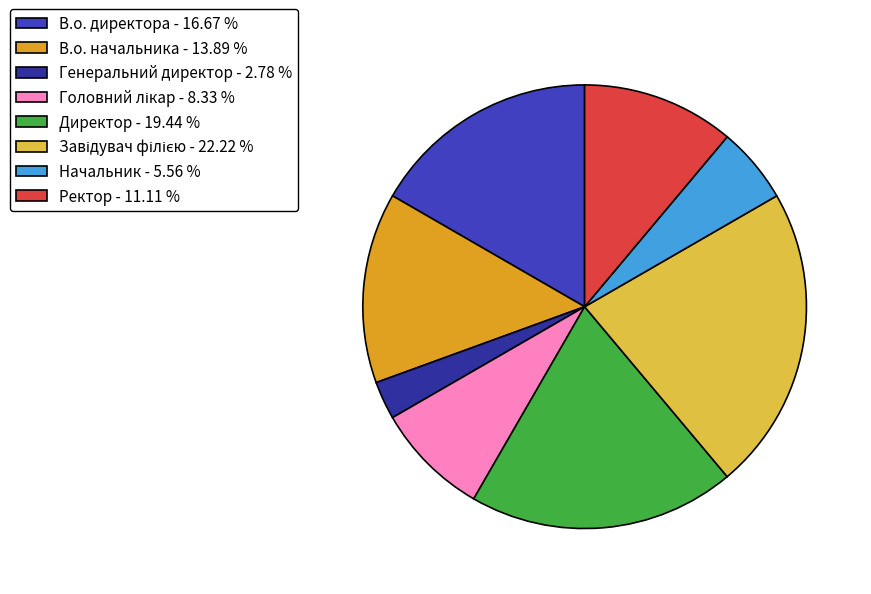

Do Ректор and Головний лікар together represent more than half of the pie?

No